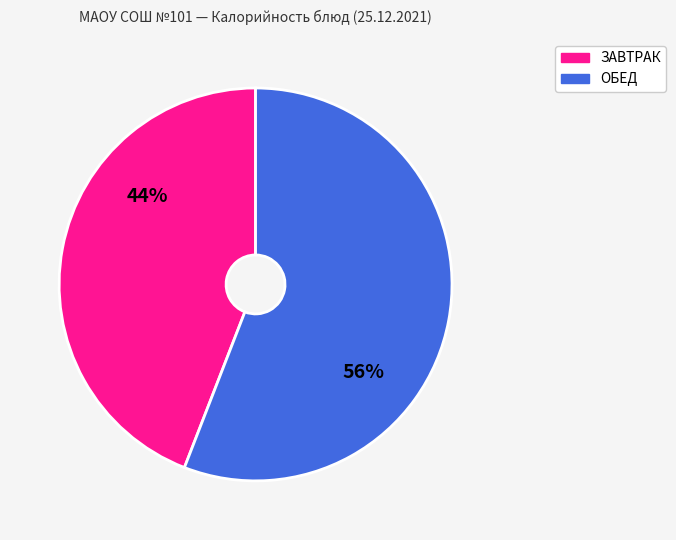

To the nearest percent, what is the difference between the largest and smallest slice percentages?

12%